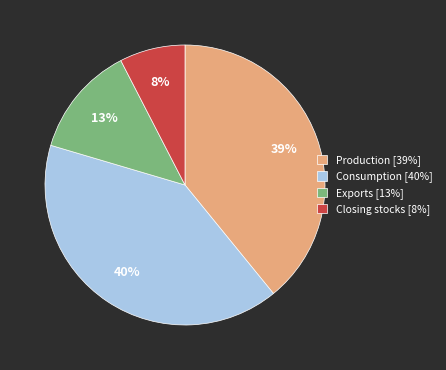

Do Consumption [40%] and Exports [13%] together represent more than half of the pie?

Yes